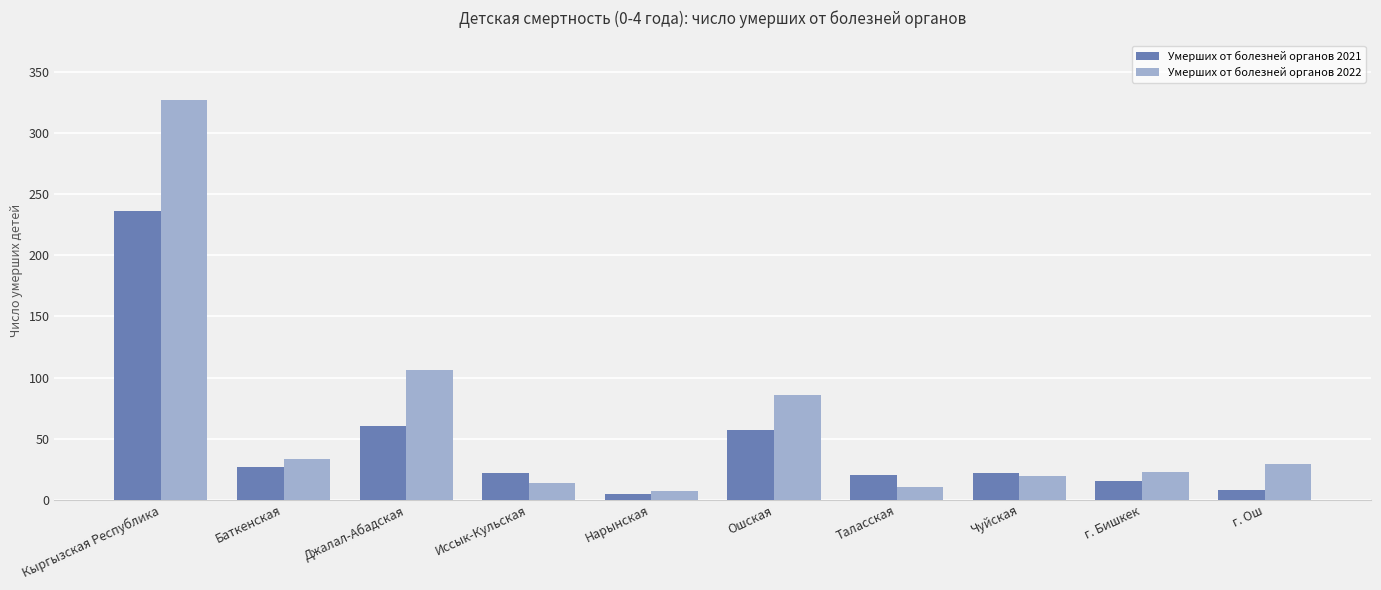

Which series has the largest range (max minus min)?

Умерших от болезней органов 2022